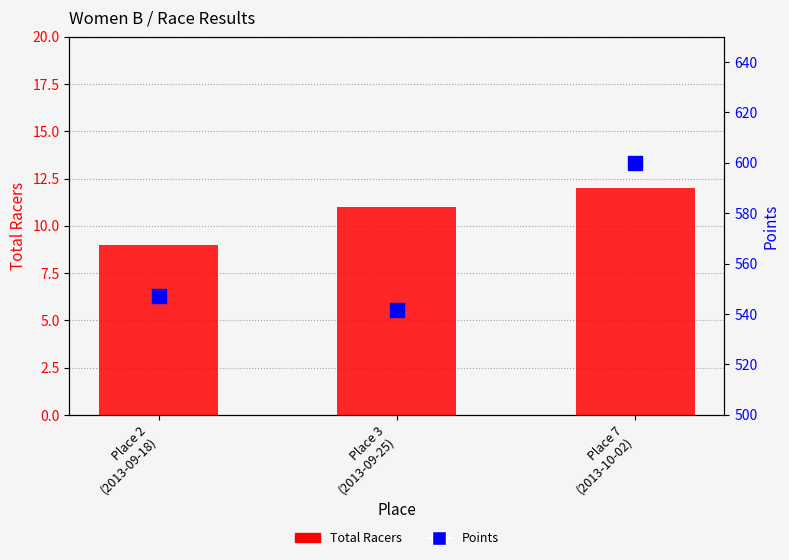

At Place 3
(2013-09-25), list the series in order from smallest to largest.

Total Racers, Points